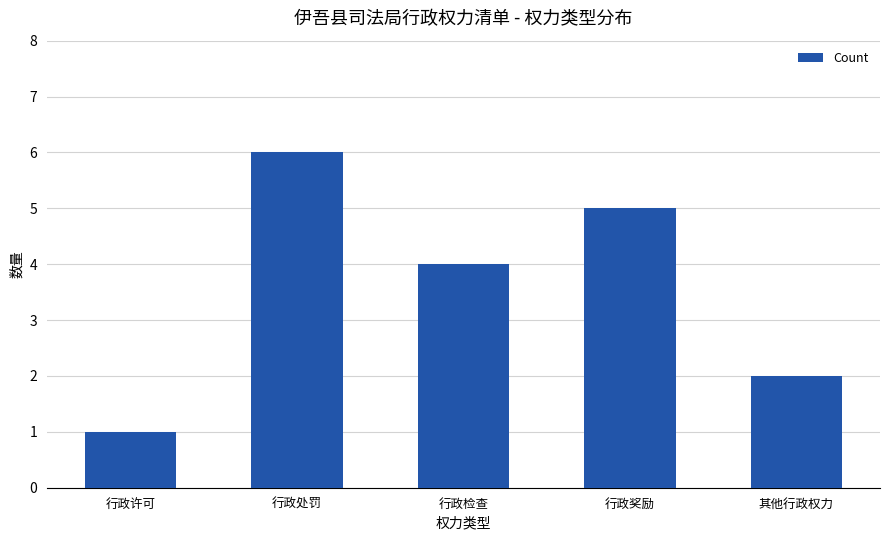

How many data points does each series have?

5